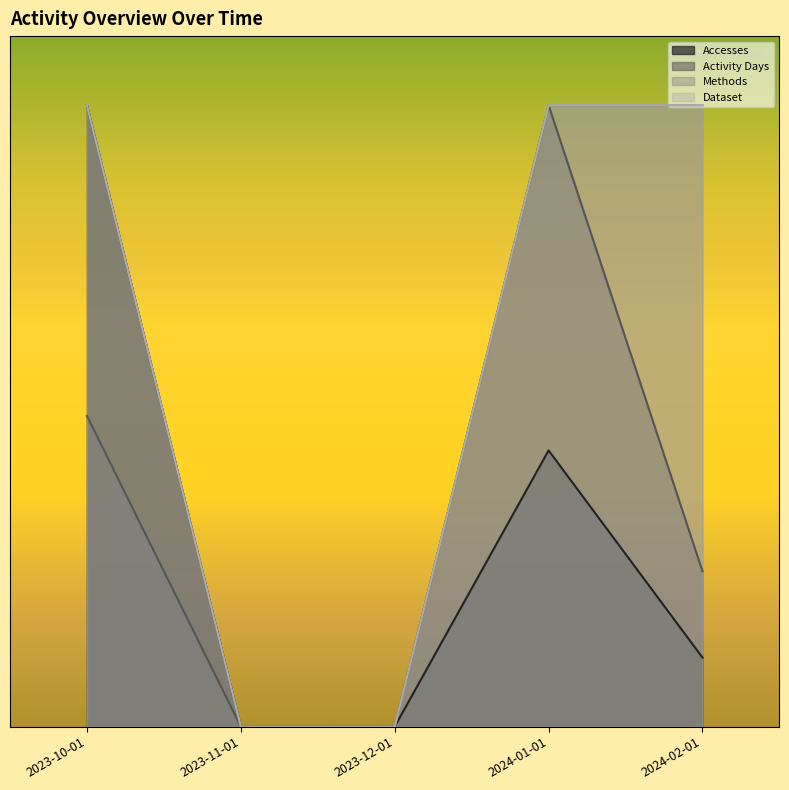

What is the value of the Accesses point at the 5th from the left?

1.0